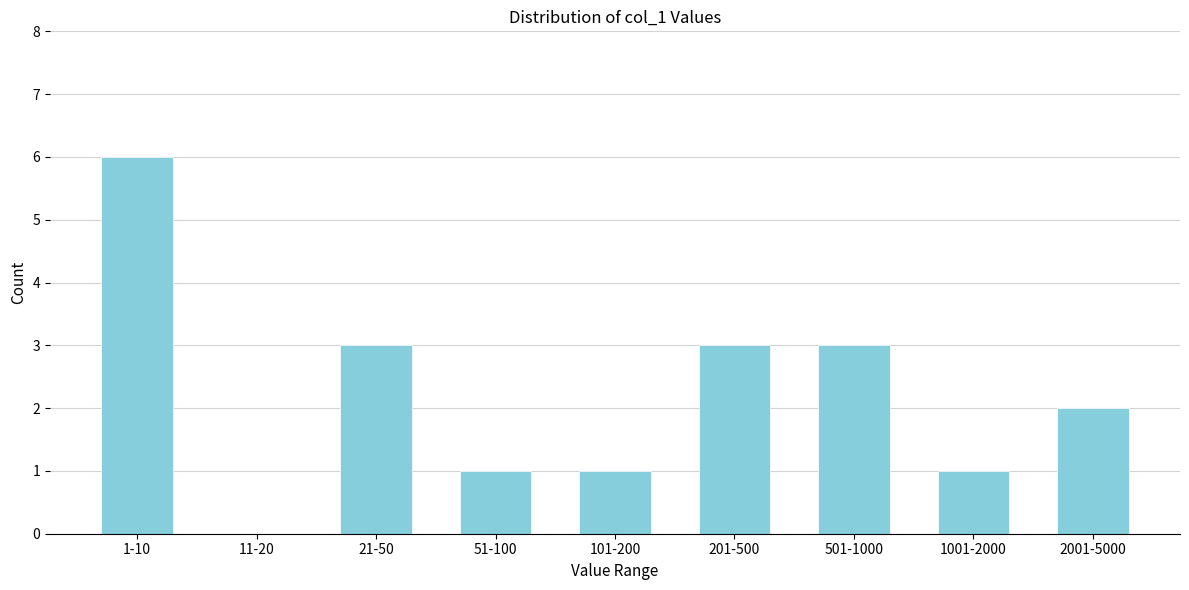

Reading right to left, transcribe all the data shown in this chart.

2001-5000=2	1001-2000=1	501-1000=3	201-500=3	101-200=1	51-100=1	21-50=3	11-20=0	1-10=6